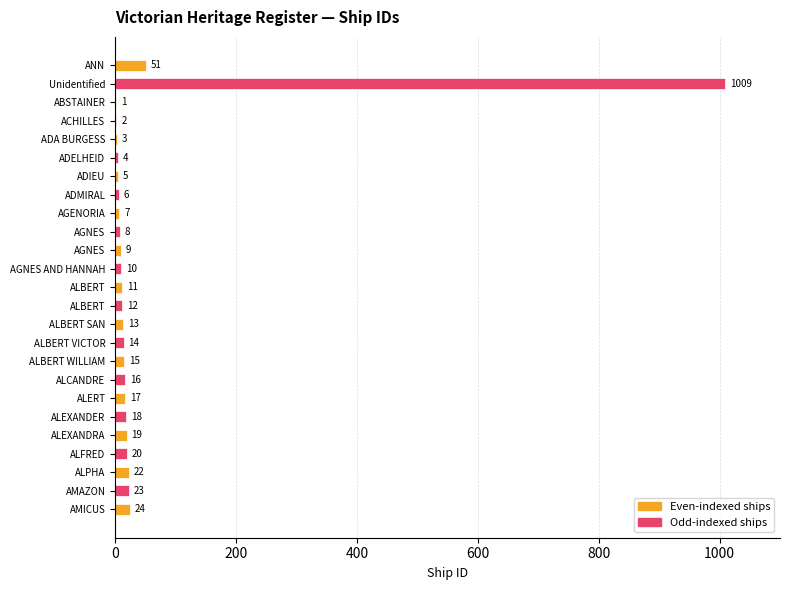

How many distinct data groups are displayed?

1